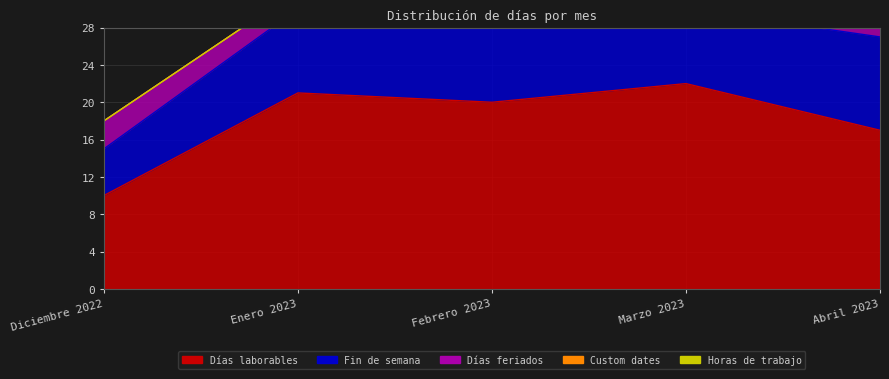

The value of Días feriados at Marzo 2023 is 0. True or false?

False